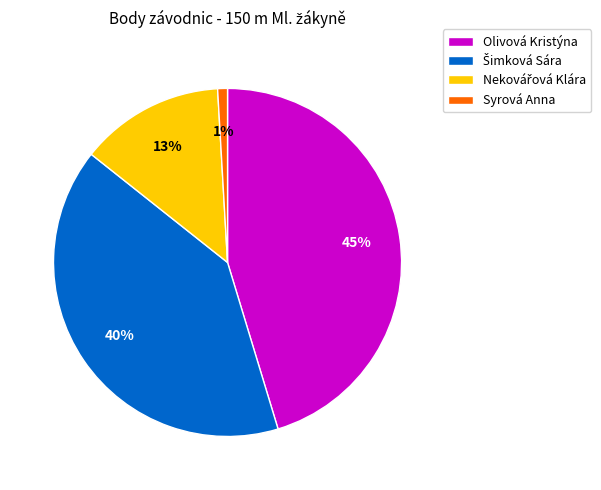

Which category has the smallest portion of the pie?

Syrová Anna